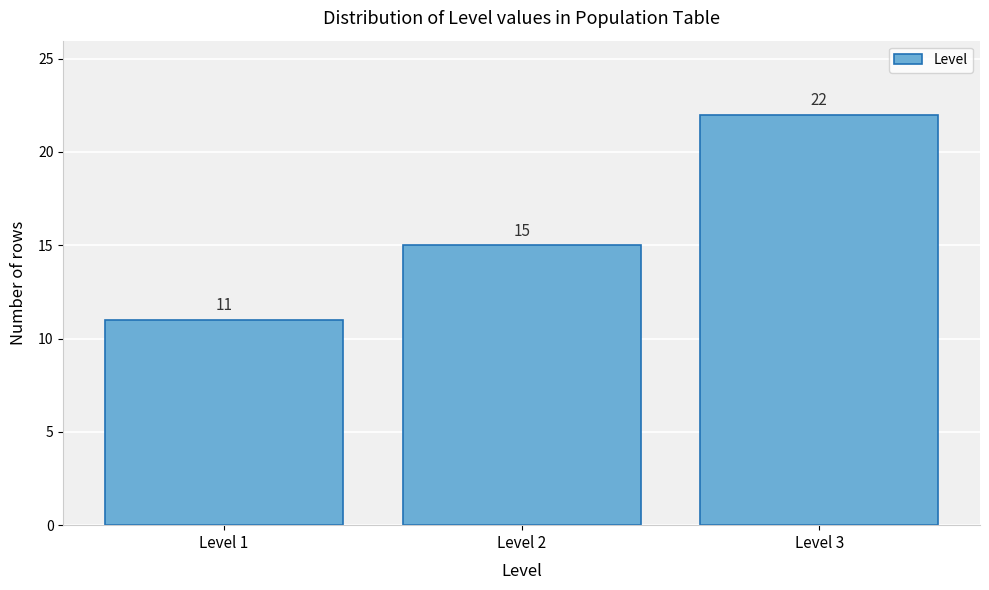

What is the height of the bar covering 2.5 to 3.5 on the x-axis?

22